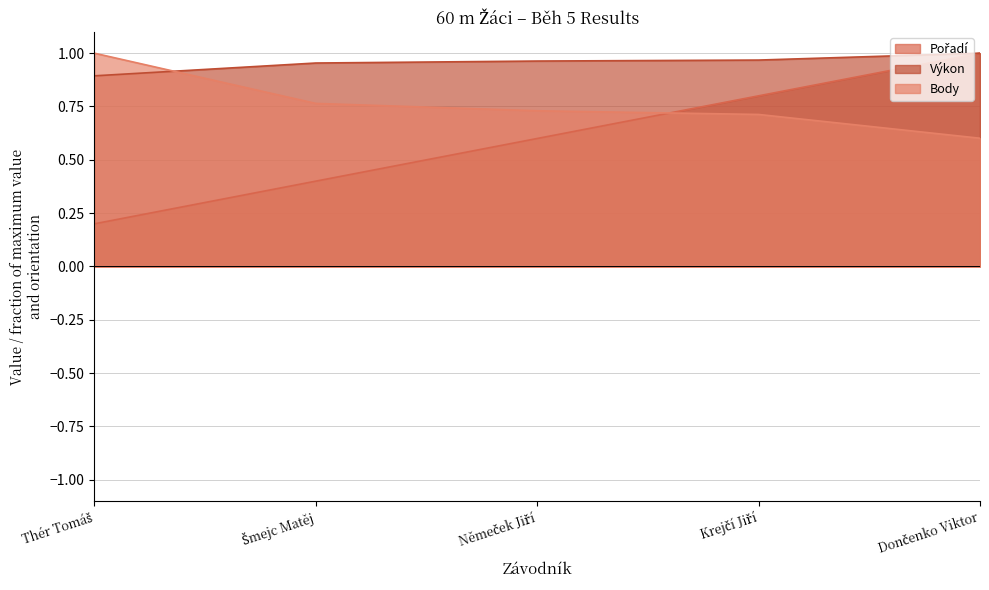

The value of Výkon at Němeček Jiří is 1.0. True or false?

True